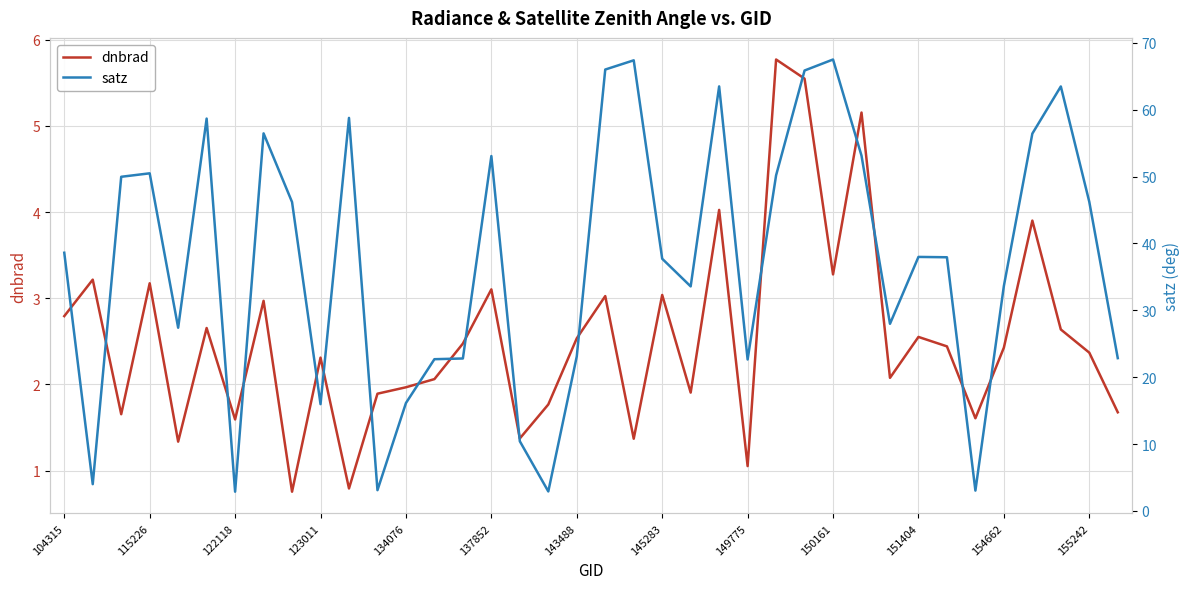

Read the dnbrad value at 145283.

3.0